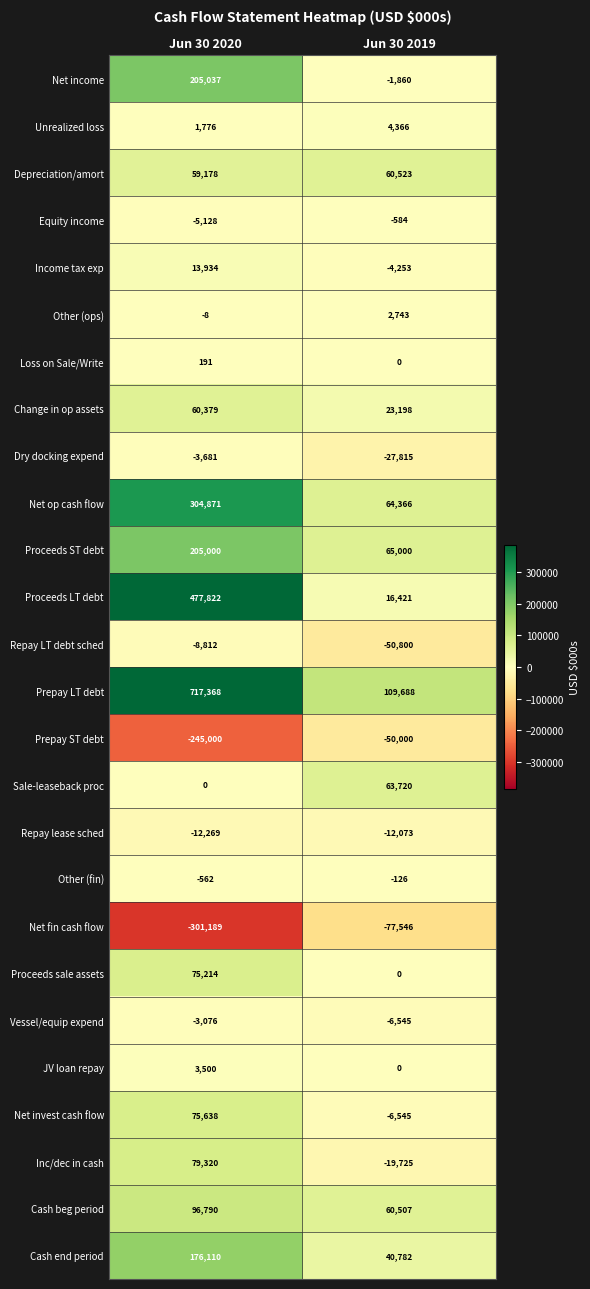

At which label is Change in op assets closest to 41788?

Jun 30 2019